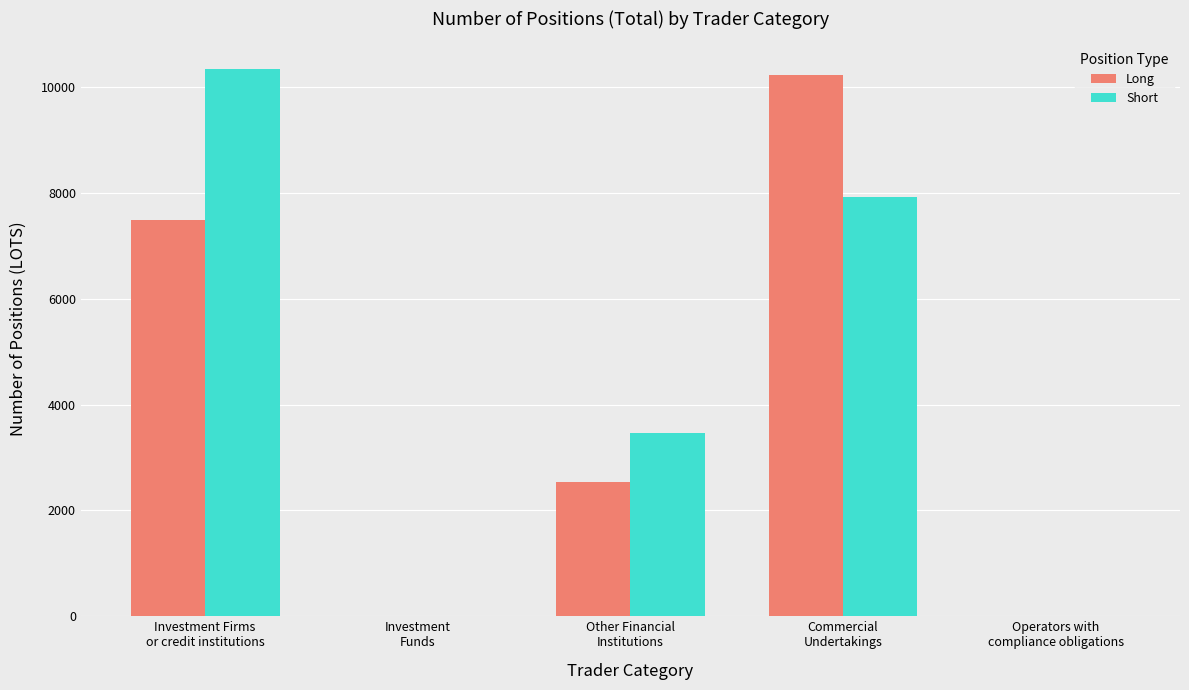

What is the sum of all Long values?

20259.3